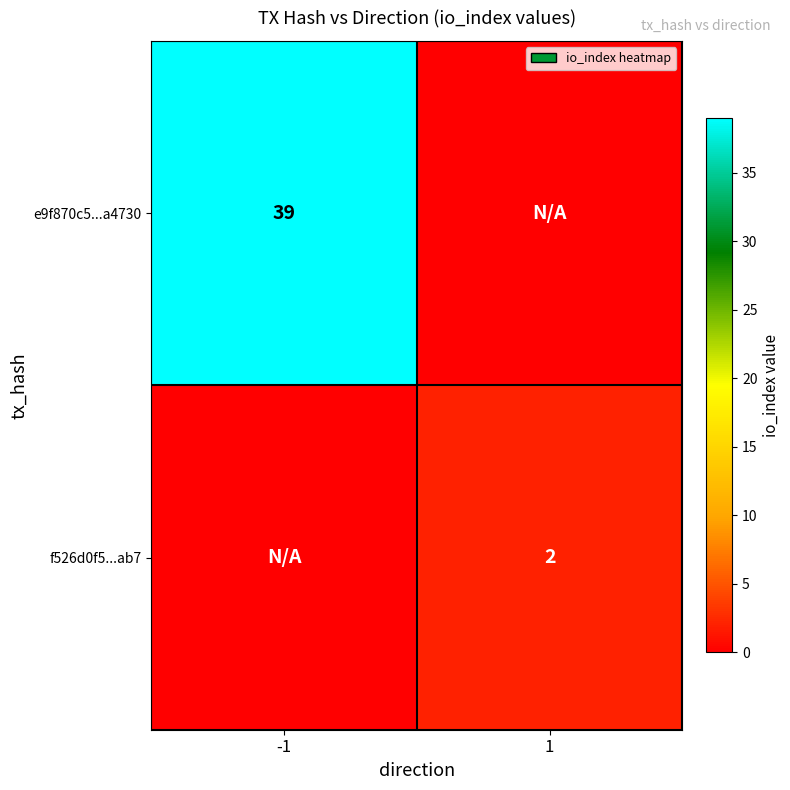

True or false: f526d0f5...ab7 has a value of 1 at 1.

False